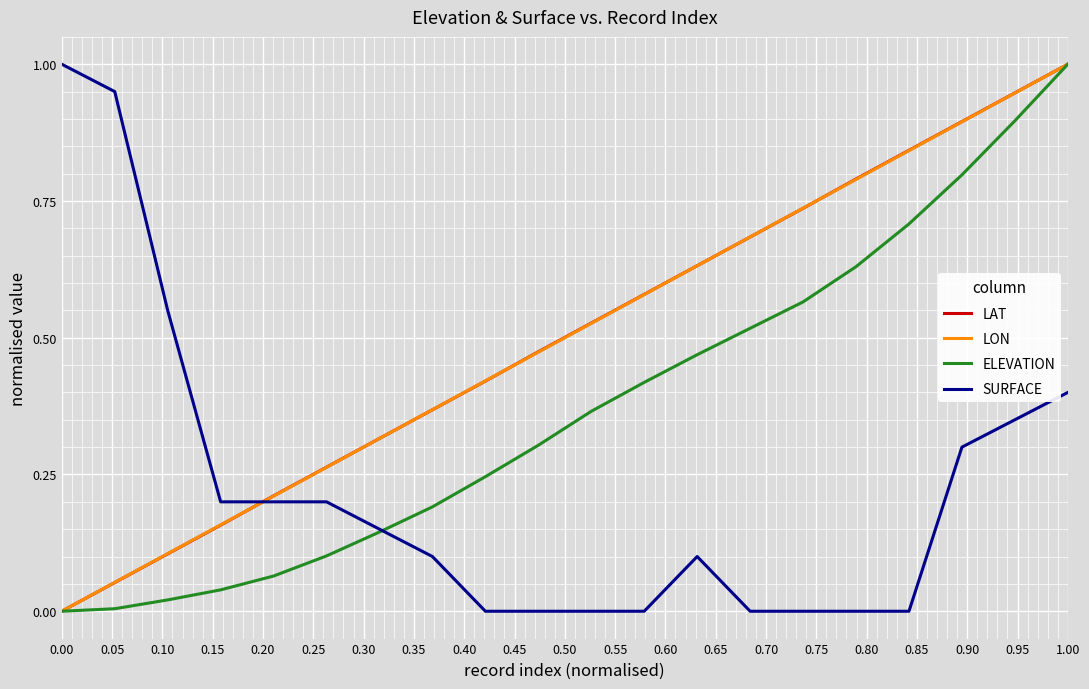

How many values in the ELEVATION series exceed 0?

19